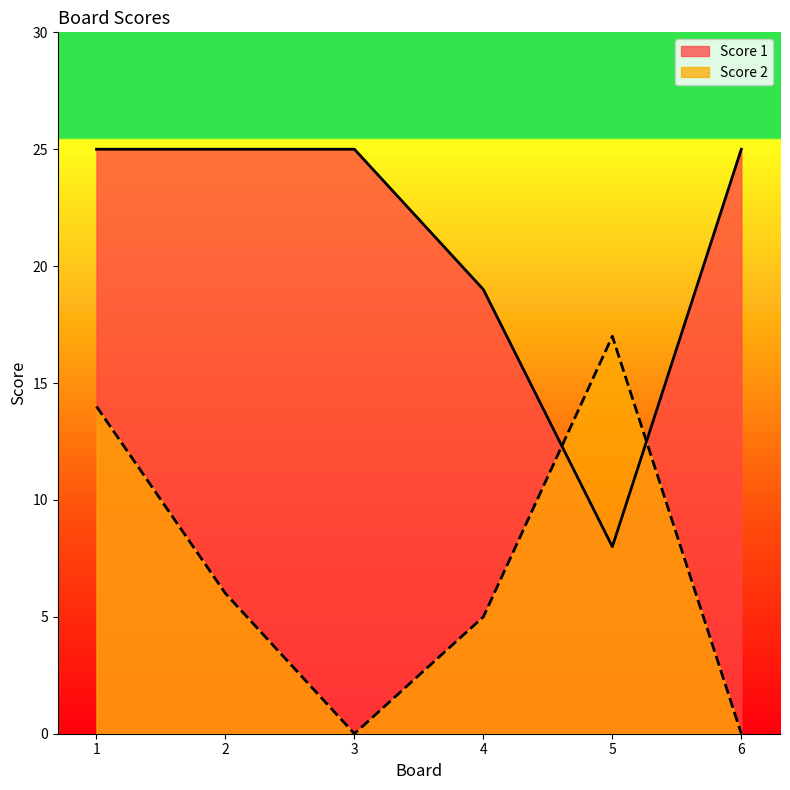

Where is the first local minimum for Score 1?

5